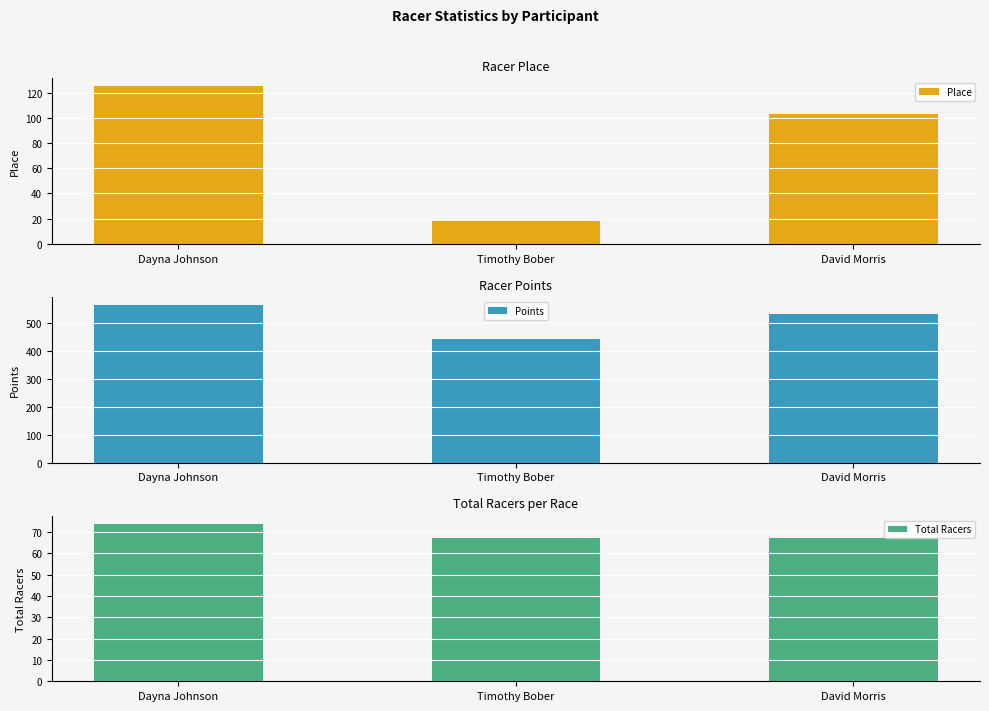

What is the difference between the Total Racers values at Dayna Johnson and Timothy Bober?

7